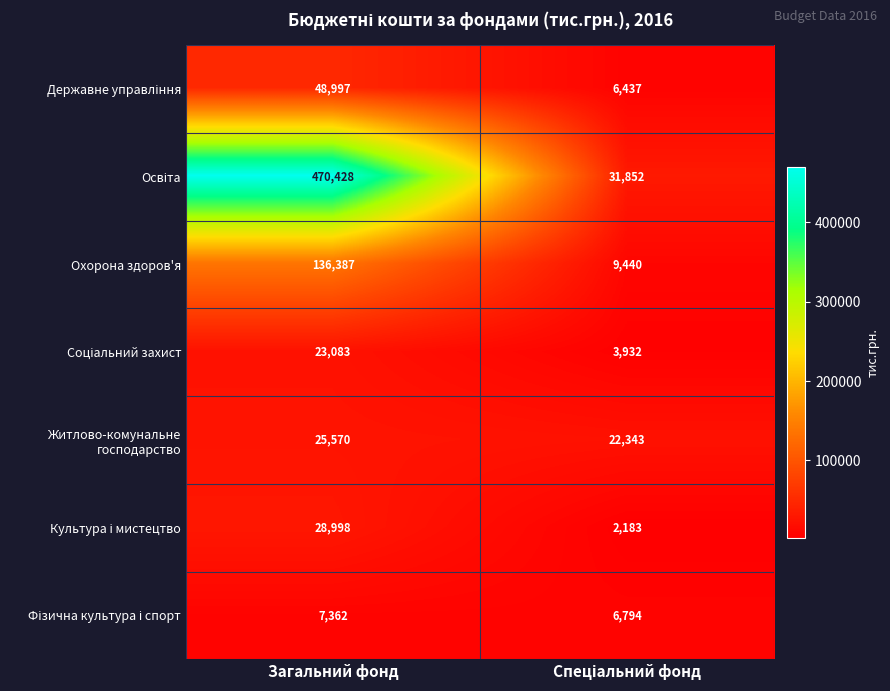

What is the greatest value displayed?

470428